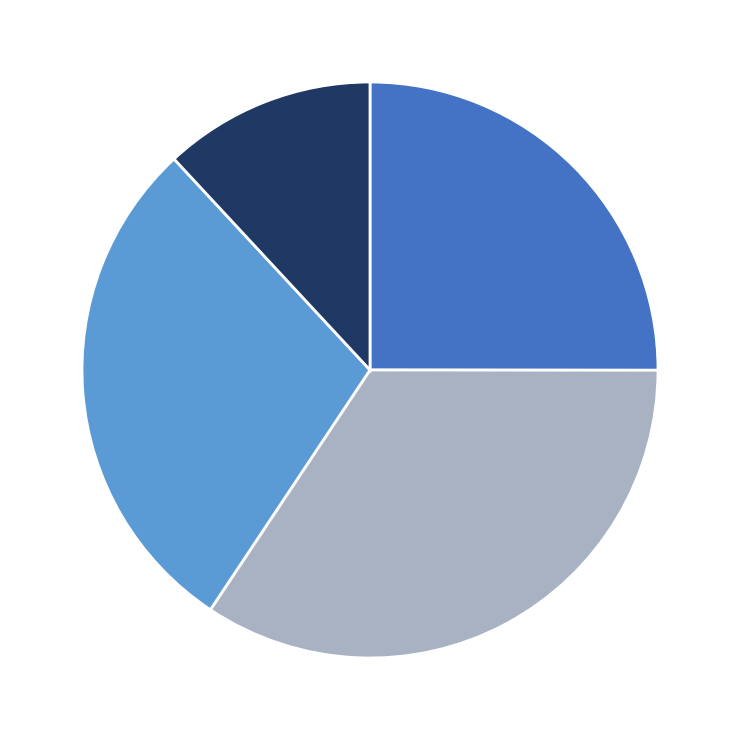

Is there a majority slice in this chart?

No